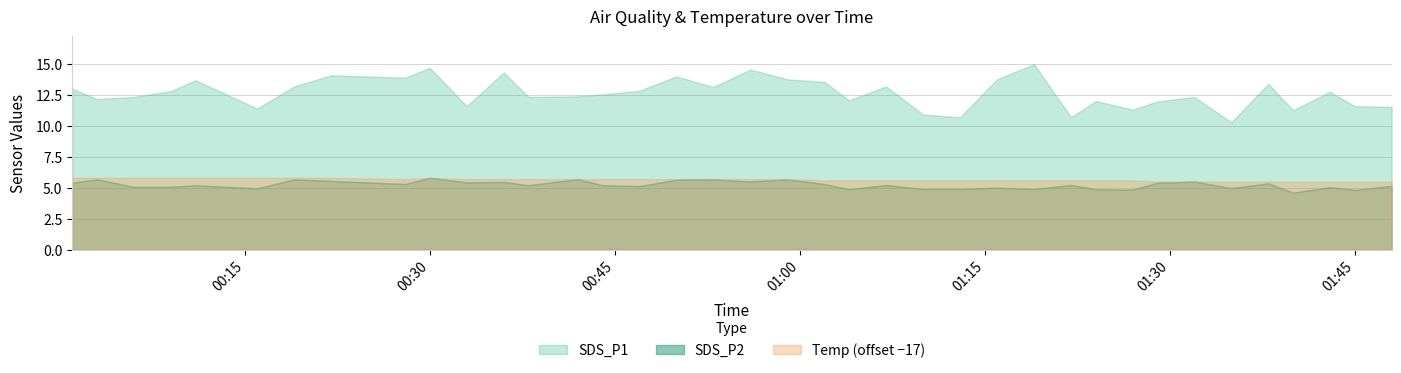

What is the label of the 38th point from the right?

2022/06/03 00:01